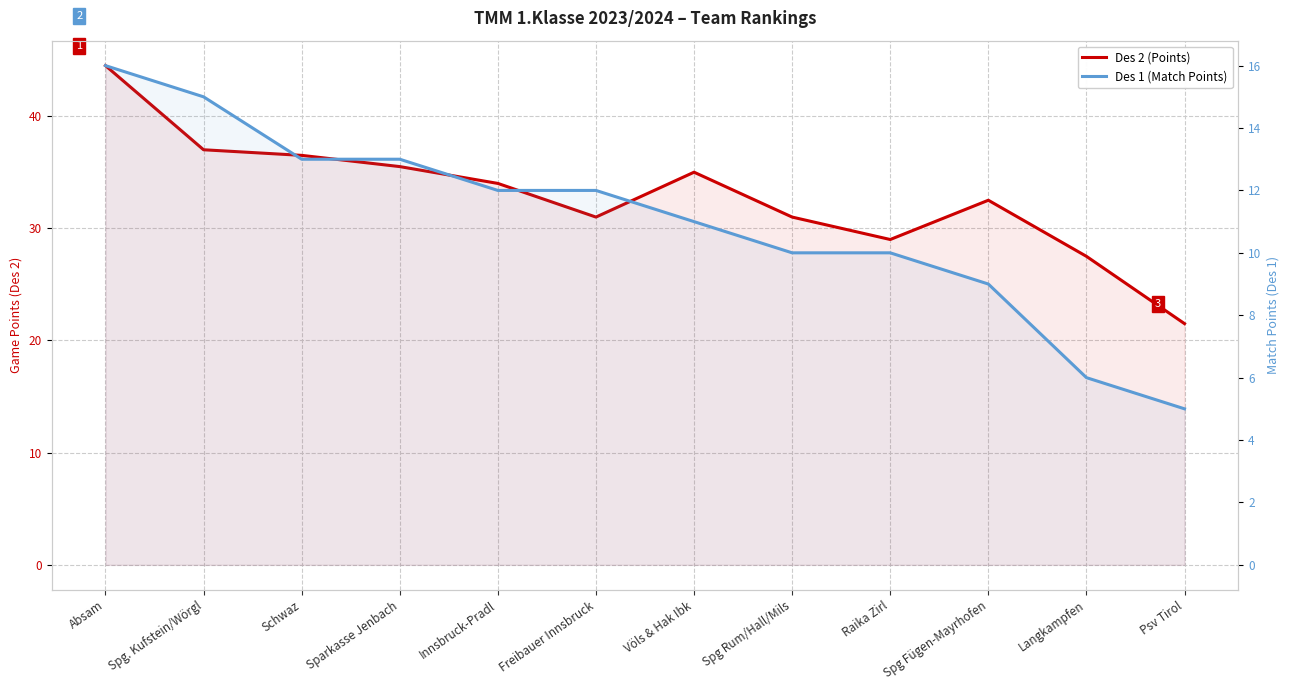

Where is Des 1 (Match Points) nearest to the value 10?

Spg Rum/Hall/Mils